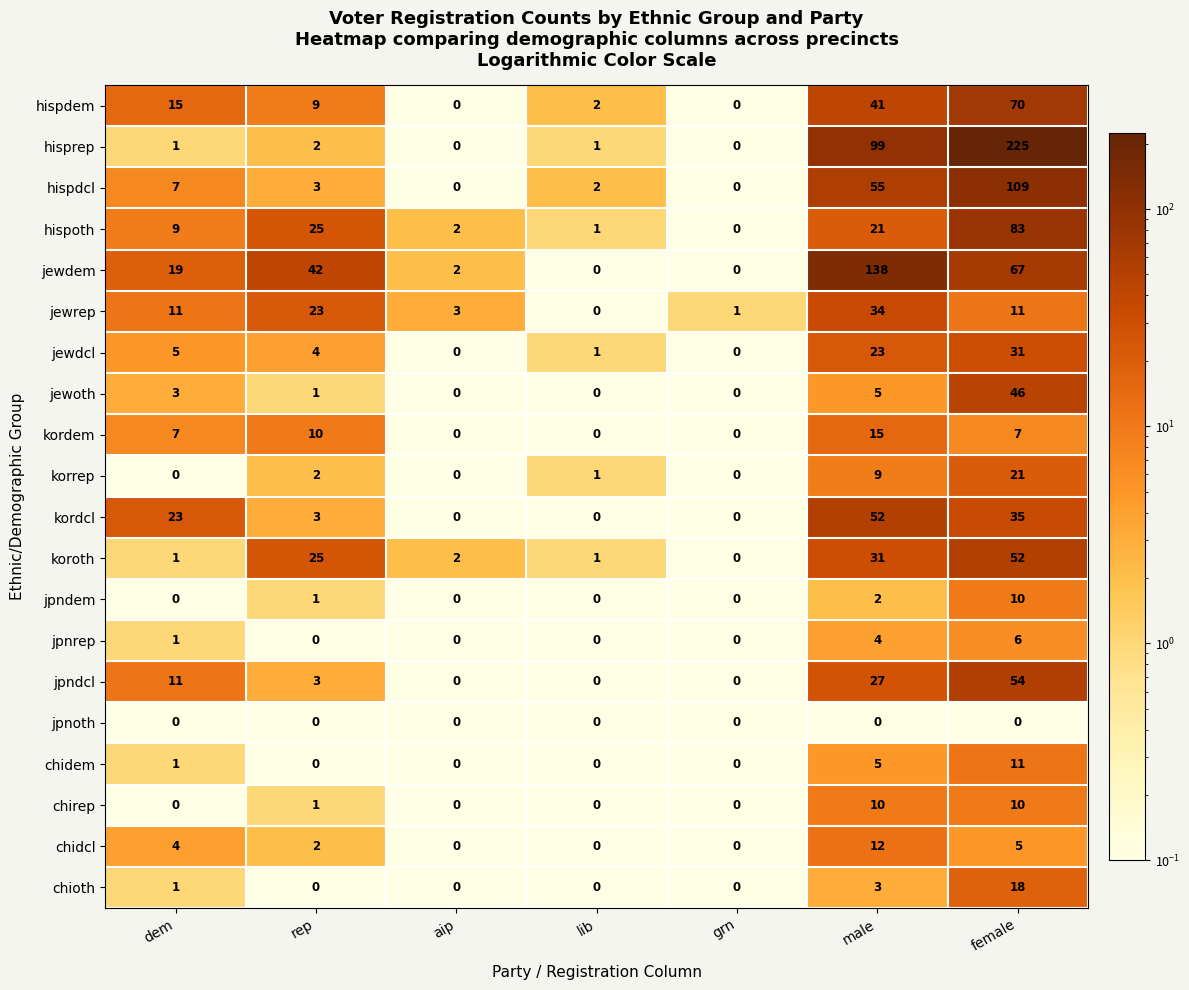

At which category is the sum across all series the highest?

female